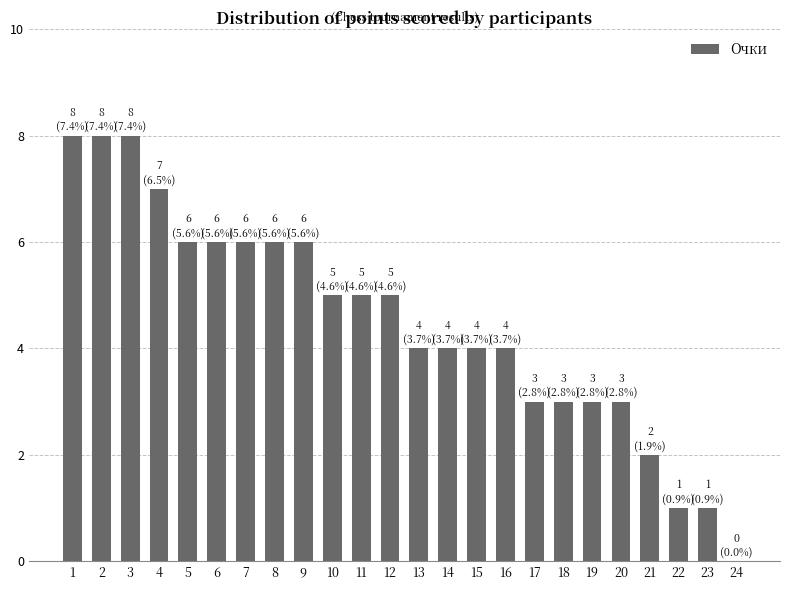

What is the approximate value at 6?

6